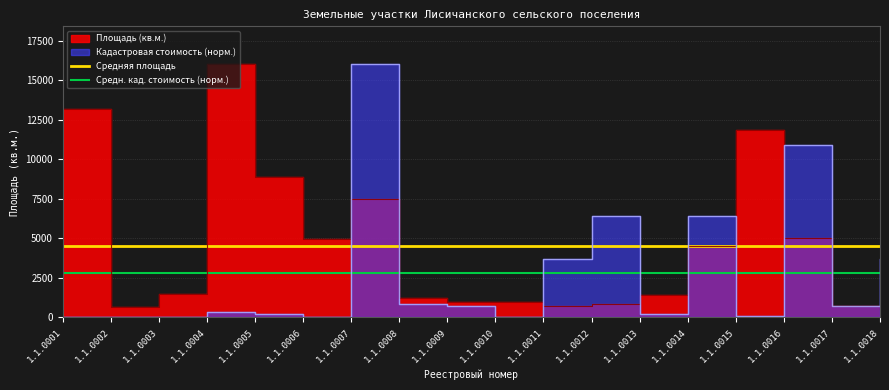

What is the total value across all series at 1.1.0002?

7322.3